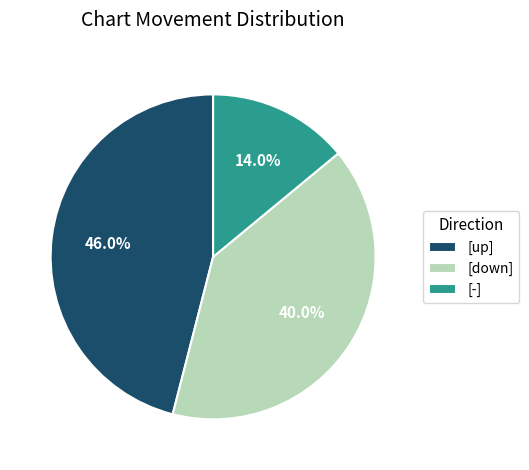

What portion of the pie excludes [up]?

54.0%